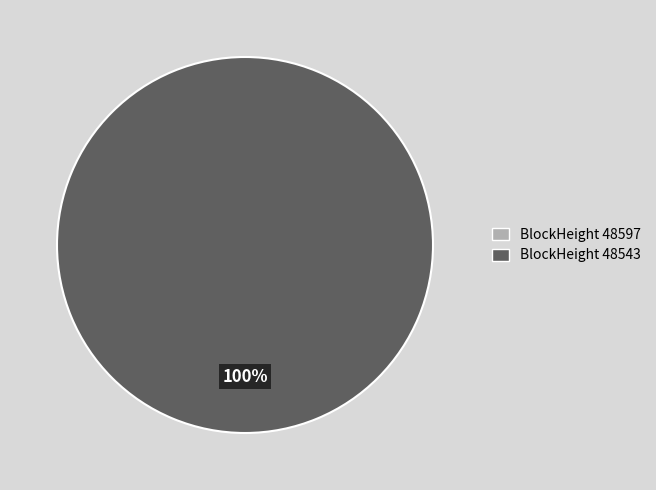

How many slices are in this pie chart?

2